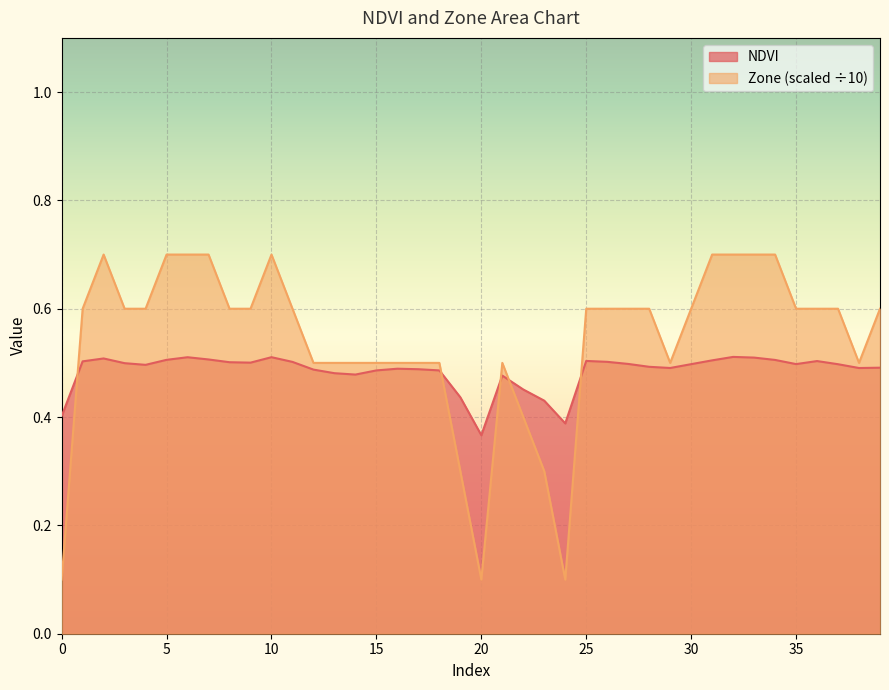

In Zone, how many points are higher than both neighbors (excluding endpoints)?

3